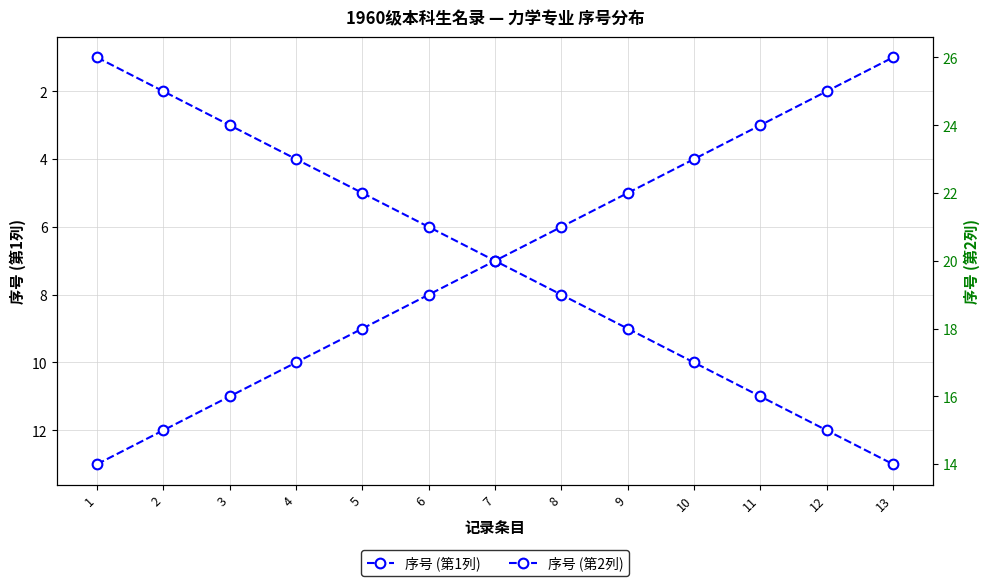

What is the value of the 序号 (第1列) point at the 10th from the left?

10